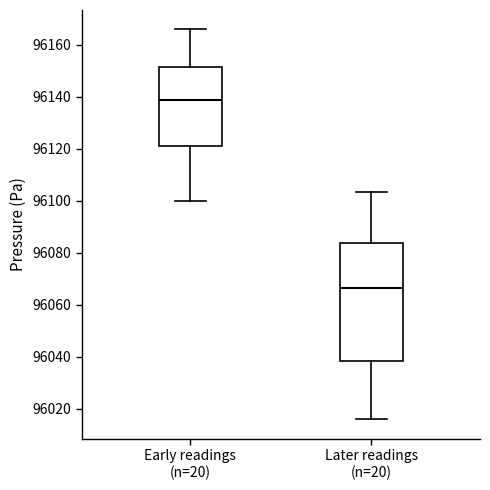

Which box is the tallest, from its lower edge to its upper edge?

Later readings (n=20)